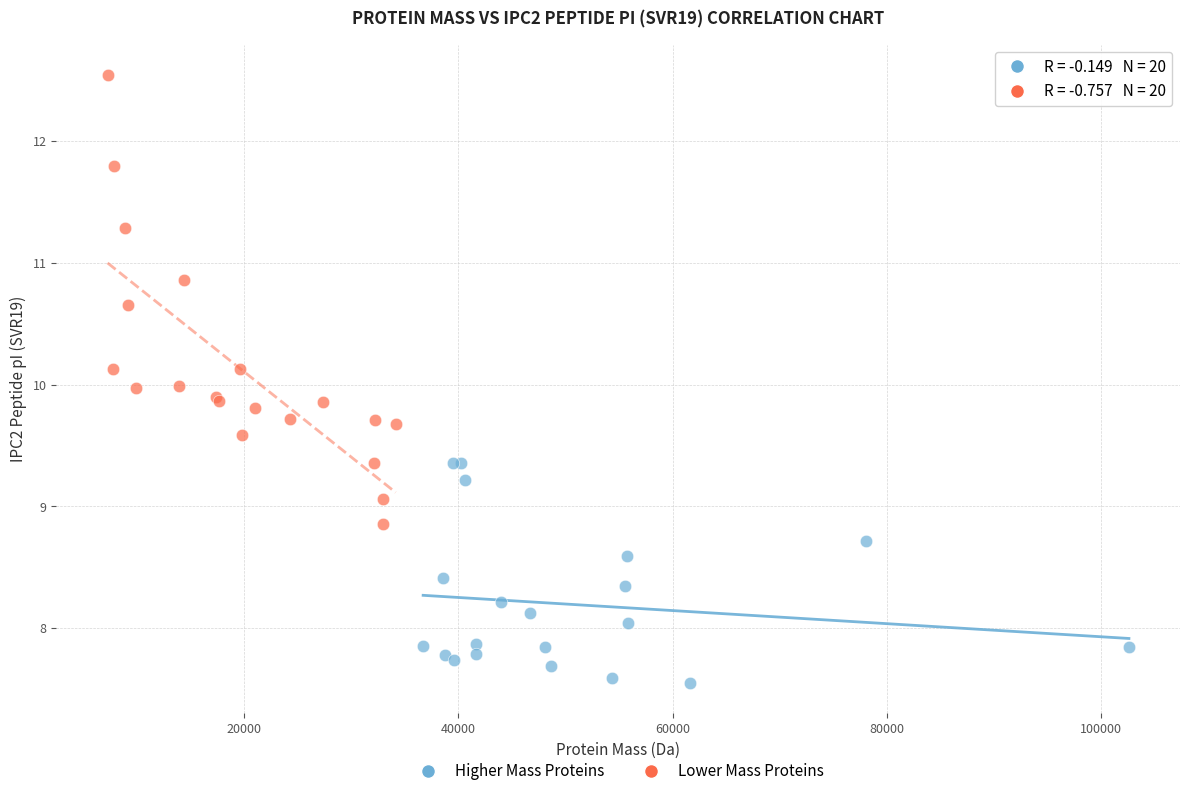

Which series has the largest Y range (max minus min)?

Lower Mass Proteins